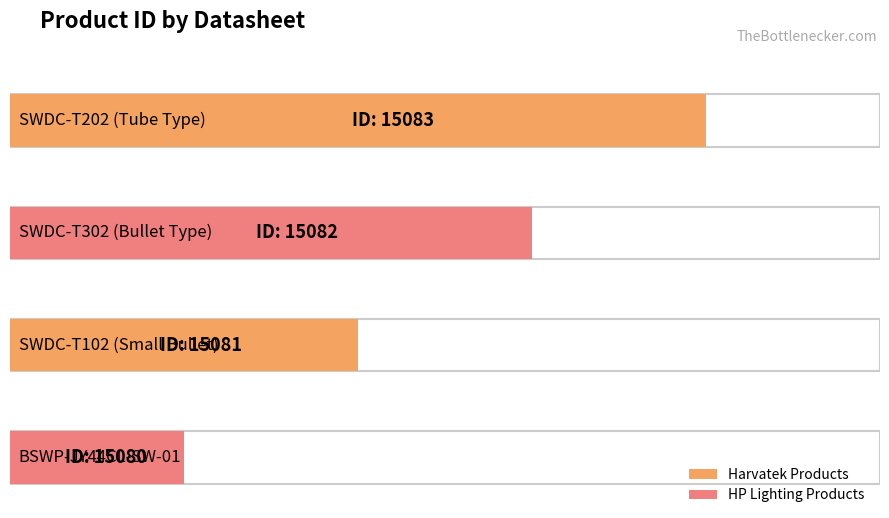

Reading left to right, what are all the values shown in this chart?

15083	15082	15081	15080